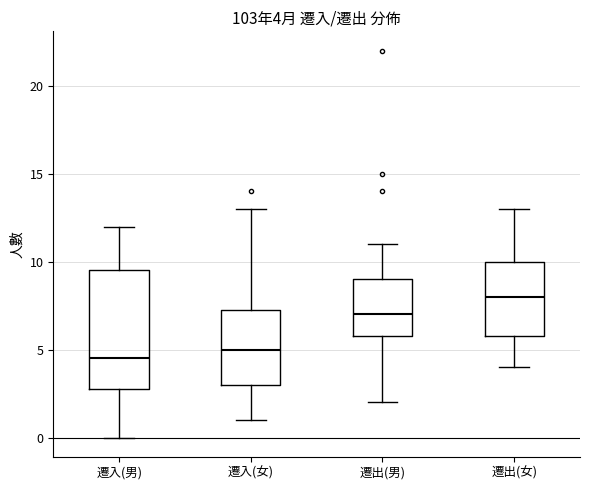

Which box has the lowest median line?

遷入(男)